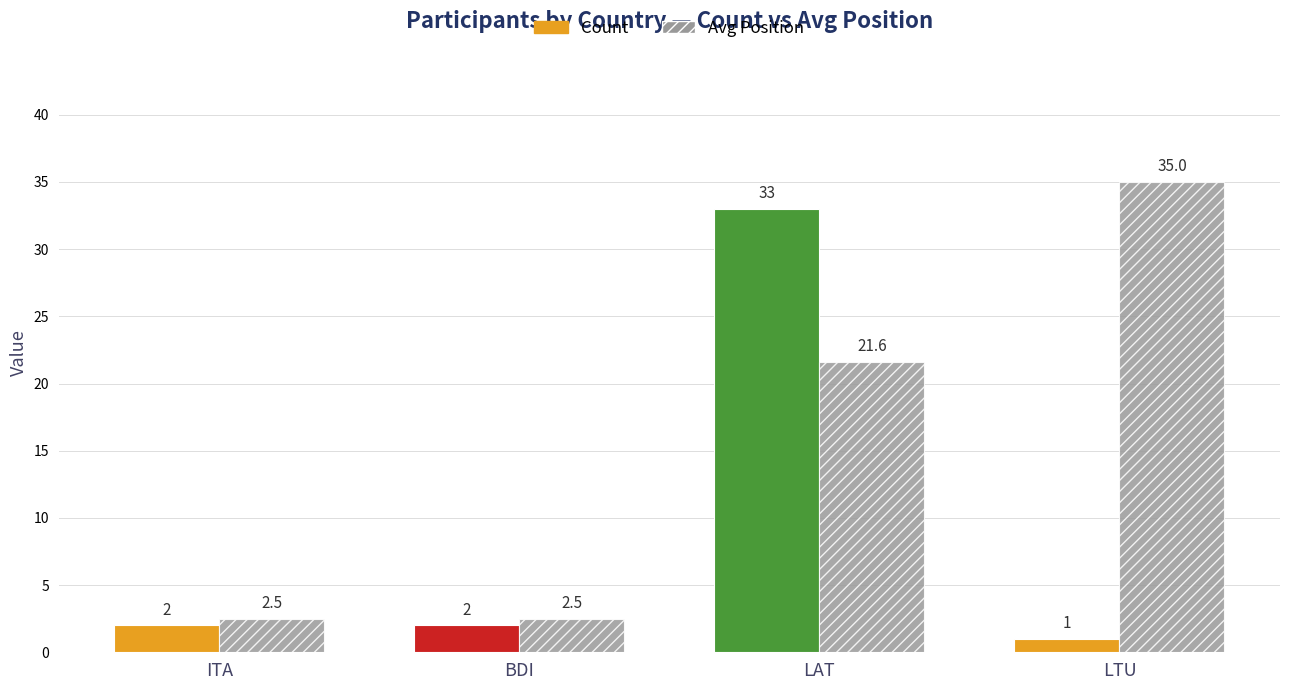

What is the highest value of the Avg Position series?

35.0